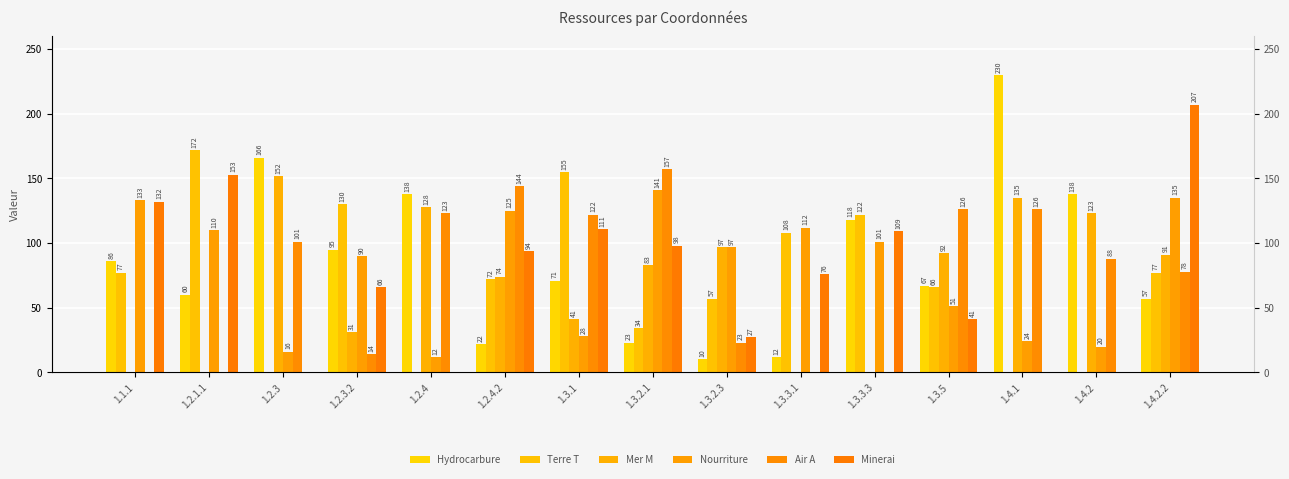

What is the spread (max minus min) of values at 1.3.5?

85